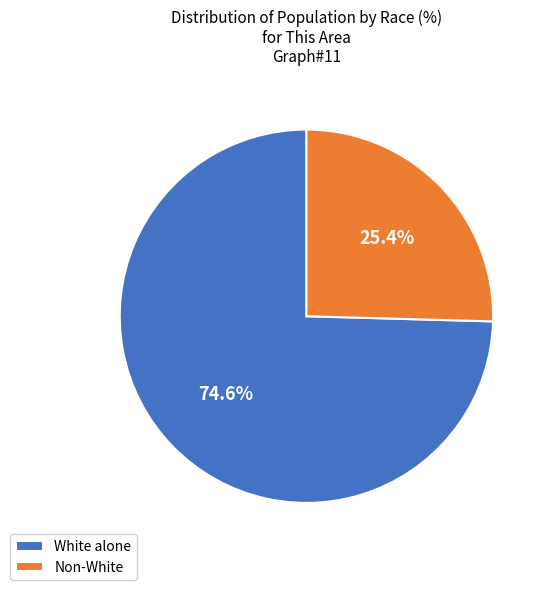

How many slices are in this pie chart?

2